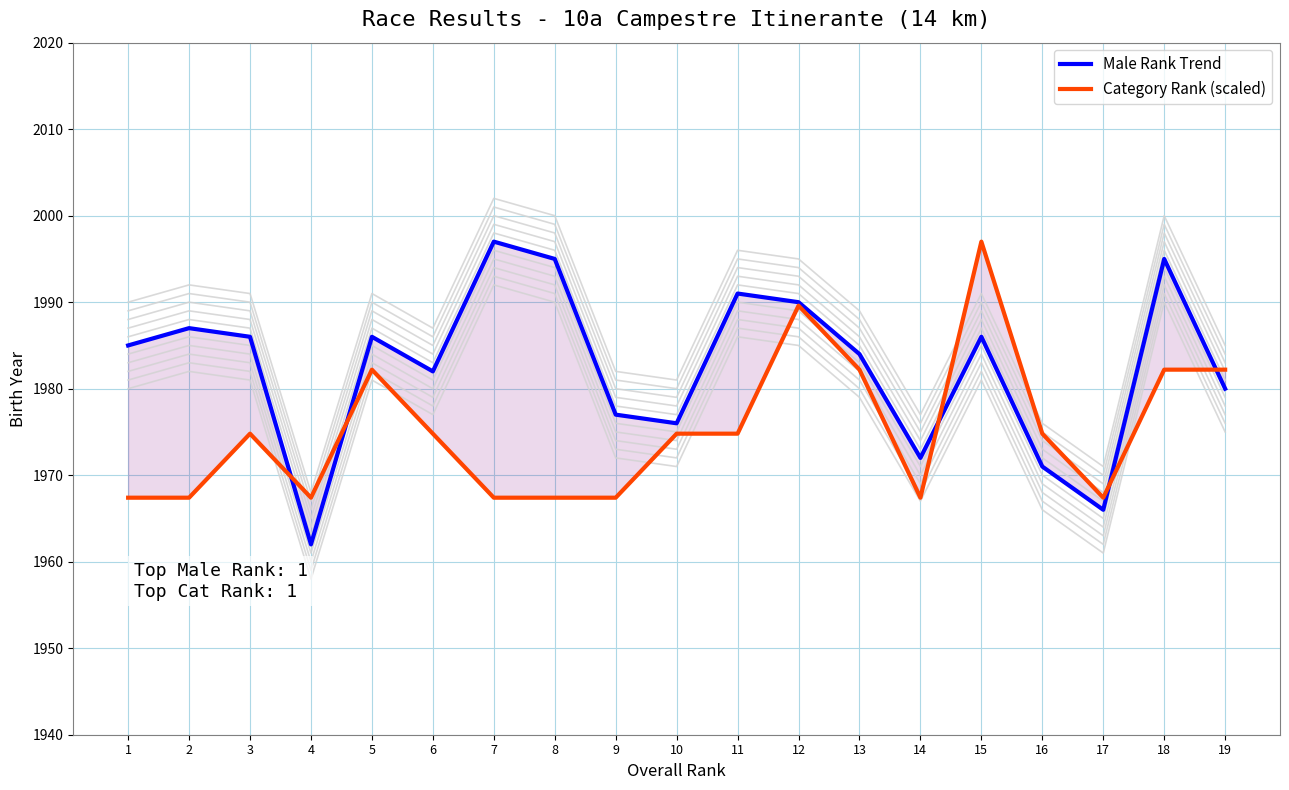

How many data points in Category Rank (scaled) are less than 1974?

8